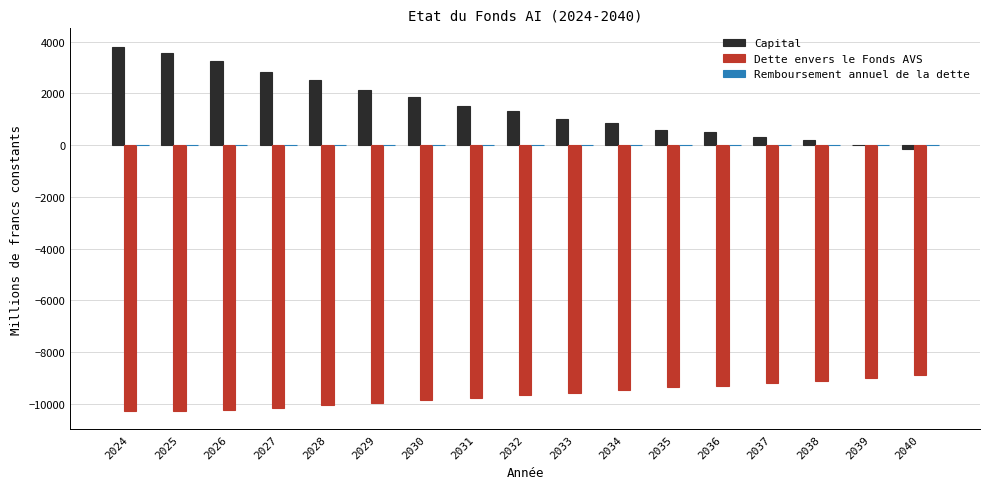

Which series has the largest total across all categories?

Capital